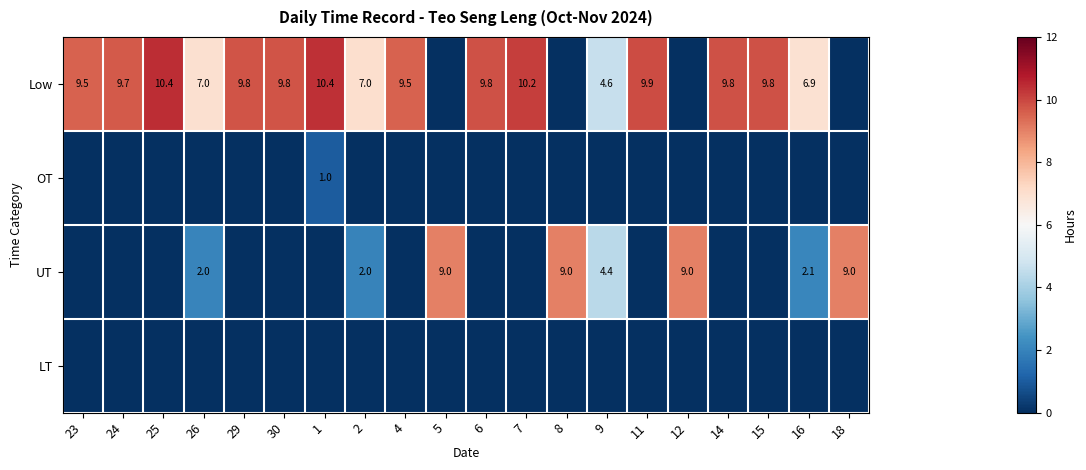

The value of Low at 30 is 9.8. True or false?

True